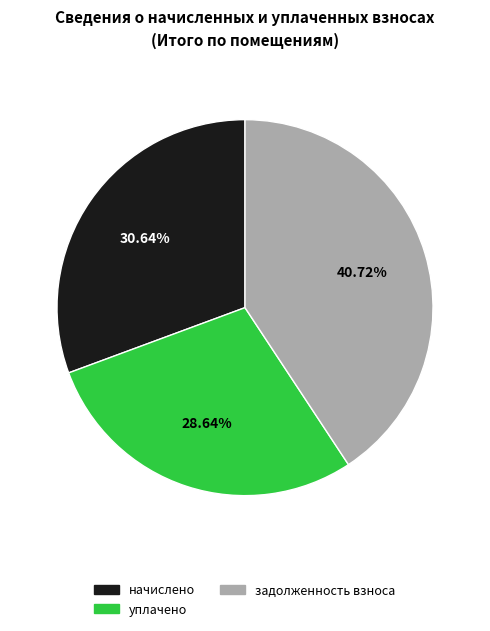

Combined, do уплачено and начислено account for over 50%?

Yes